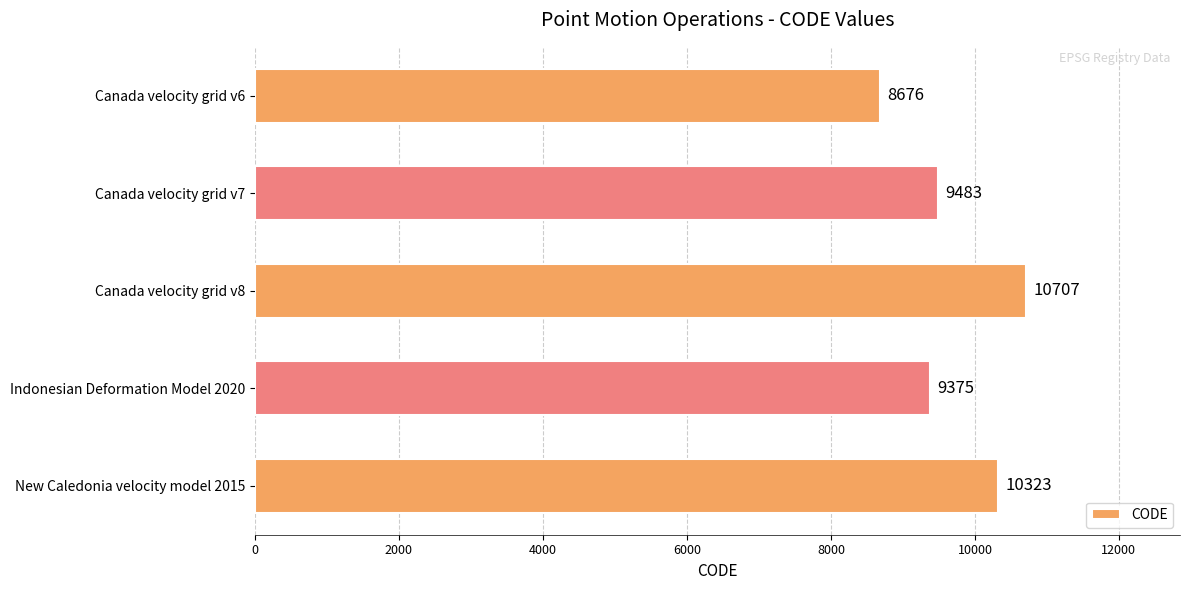

List the labels in order of value, largest first.

Canada velocity grid v8, New Caledonia velocity model 2015, Canada velocity grid v7, Indonesian Deformation Model 2020, Canada velocity grid v6